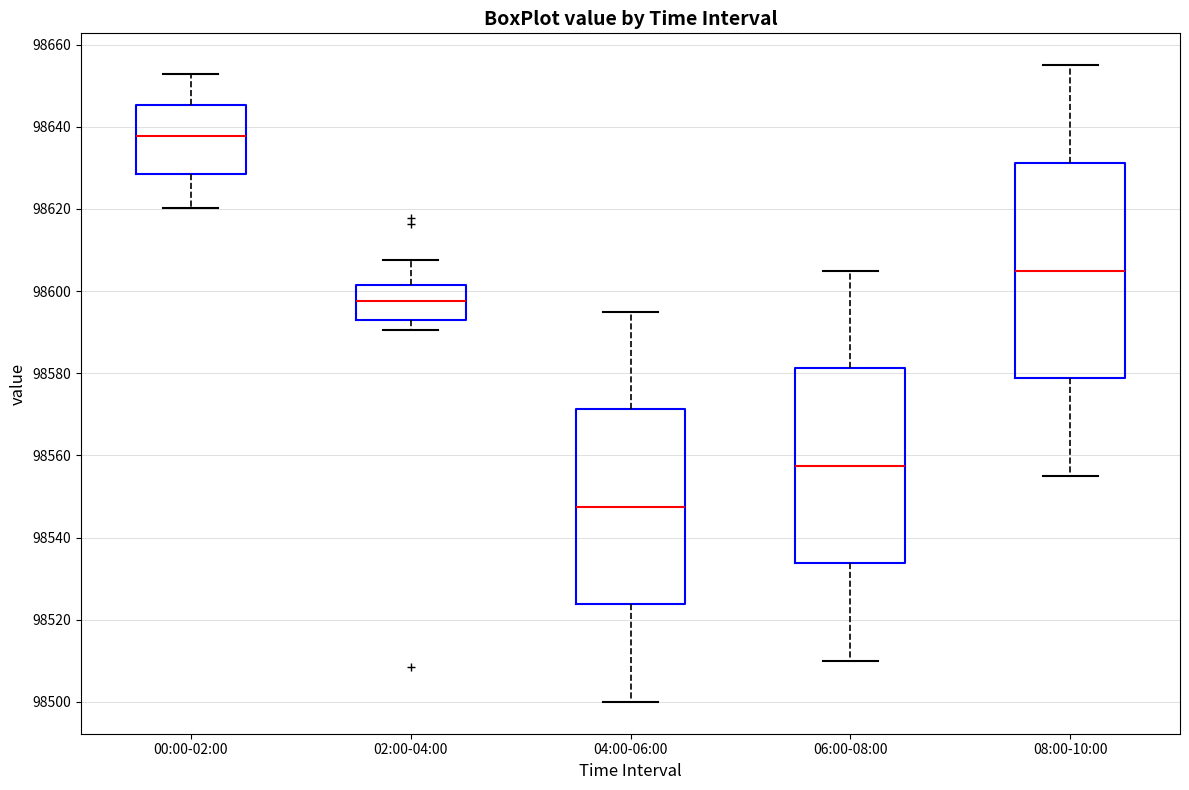

Which box has the highest median line?

00:00-02:00